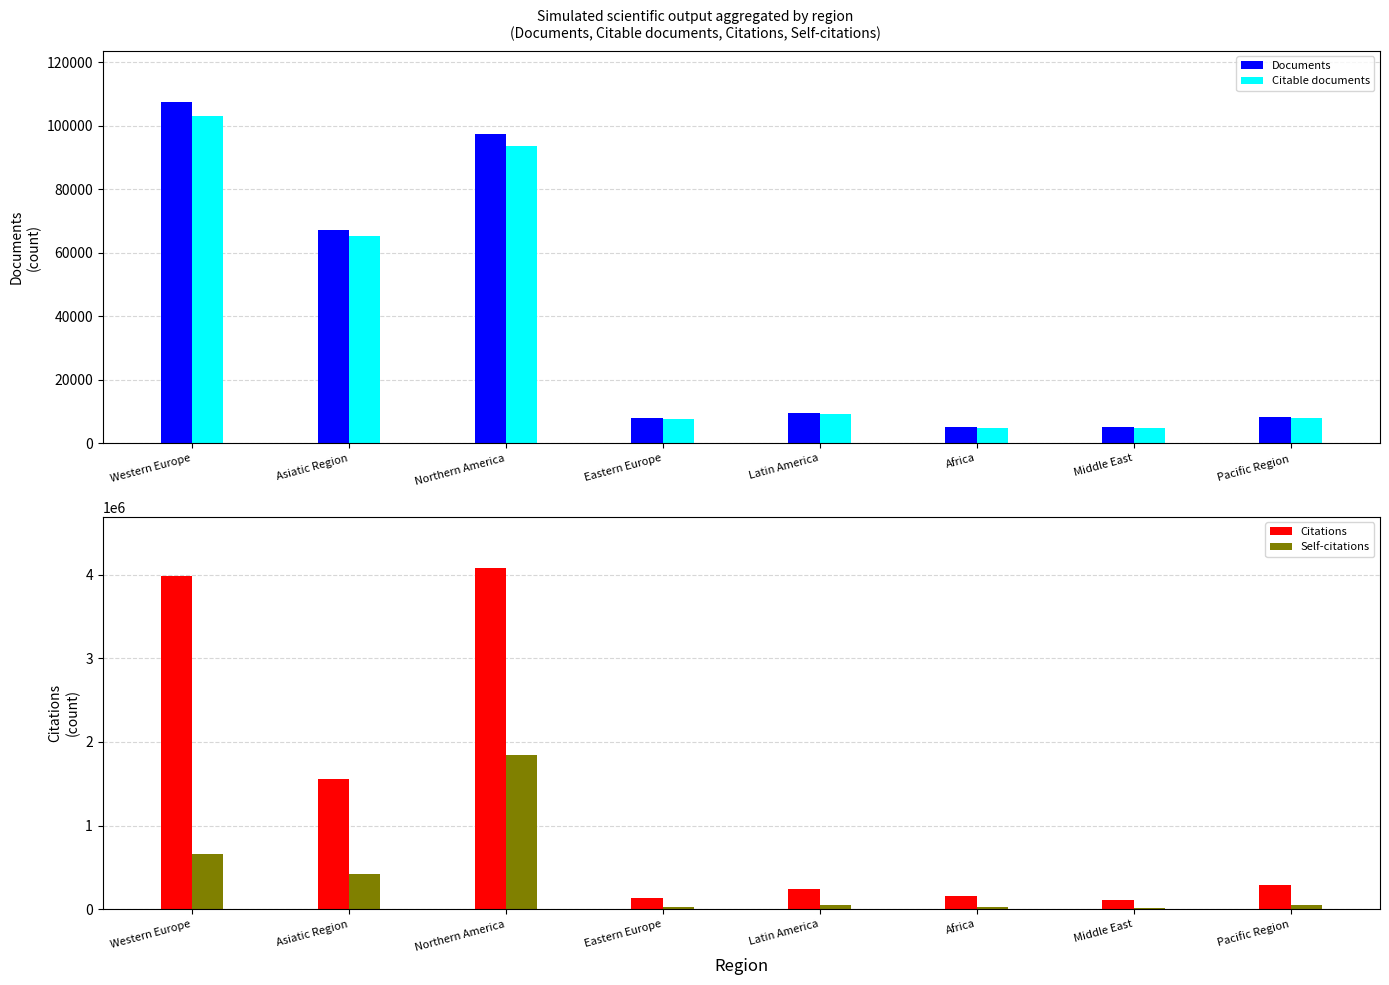

List the labels in order of Documents value, largest first.

Western Europe, Northern America, Asiatic Region, Latin America, Pacific Region, Eastern Europe, Africa, Middle East